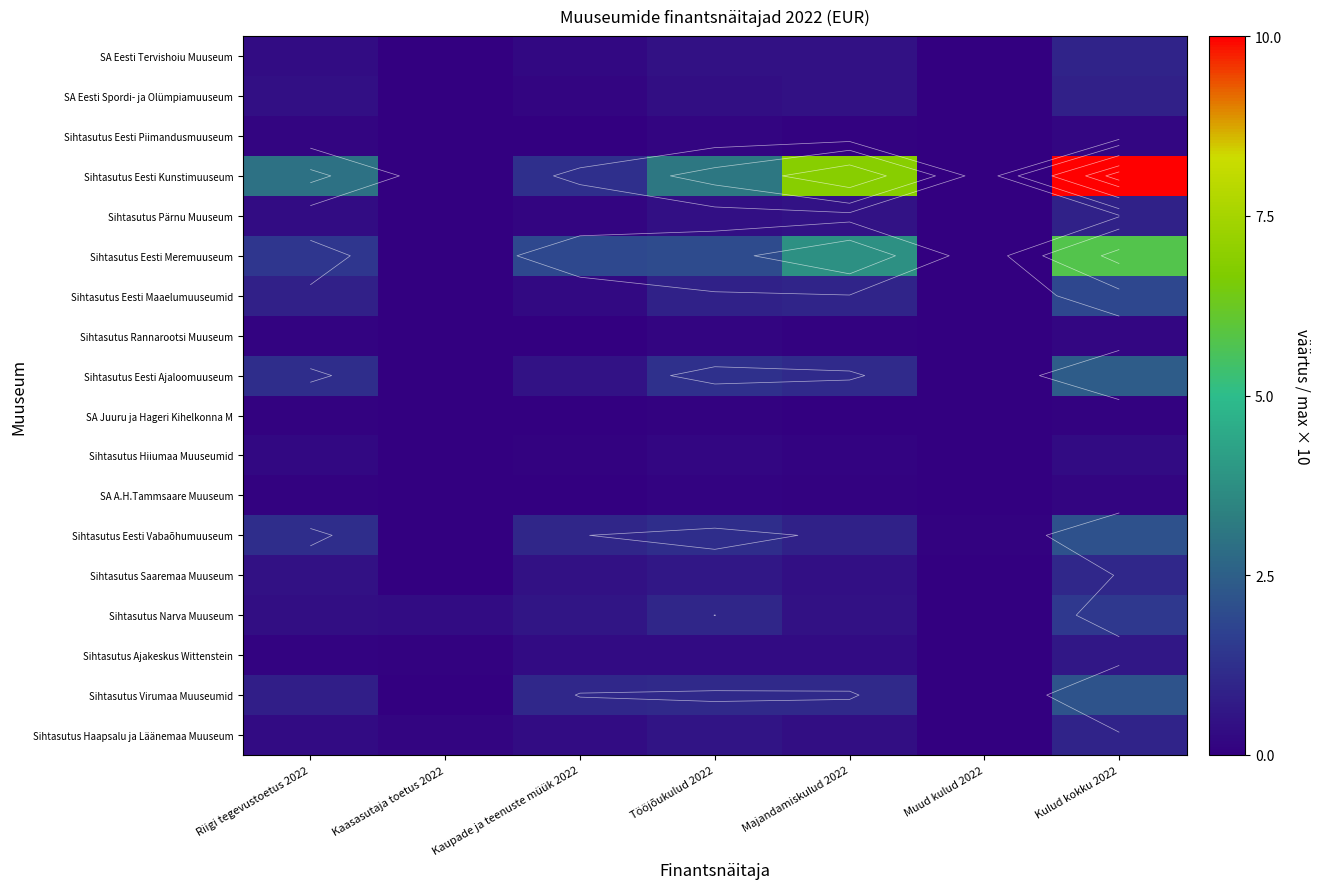

What is the total value across all series at Kulud kokku 2022?

31.8